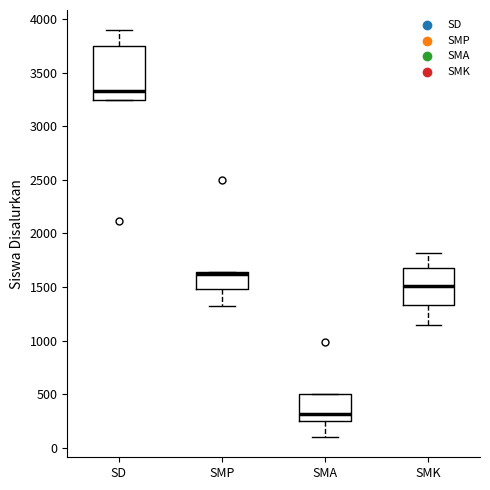

Reading left to right, transcribe this box plot: for each box, give where its median line is, the range the box spans, and where its two whiskers end, as read against the y-axis. The values are not printed on the chart, so give them approximately, as read against the axis.

SD: median 3350, box 3250 to 3750, whiskers 3250 to 3900
SMP: median 1600, box 1500 to 1650, whiskers 1300 to 1650
SMA: median 300, box 250 to 500, whiskers 100 to 500
SMK: median 1500, box 1350 to 1700, whiskers 1150 to 1800